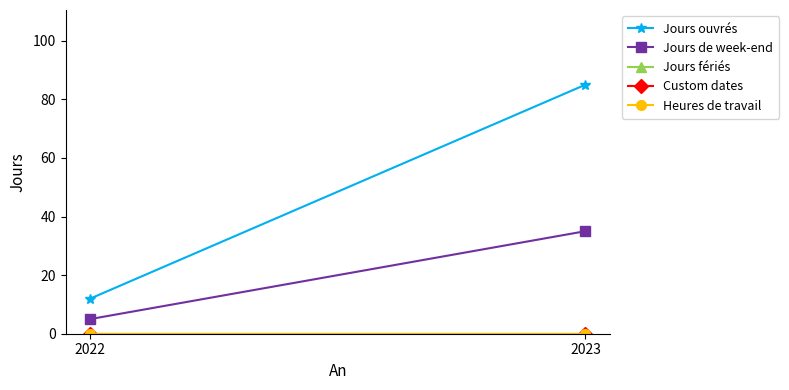

Count the number of data series in this chart.

5